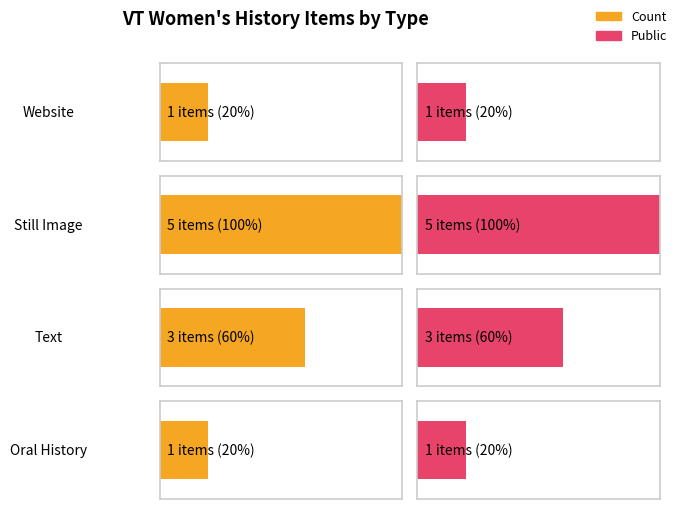

Does the chart contain any negative values?

No